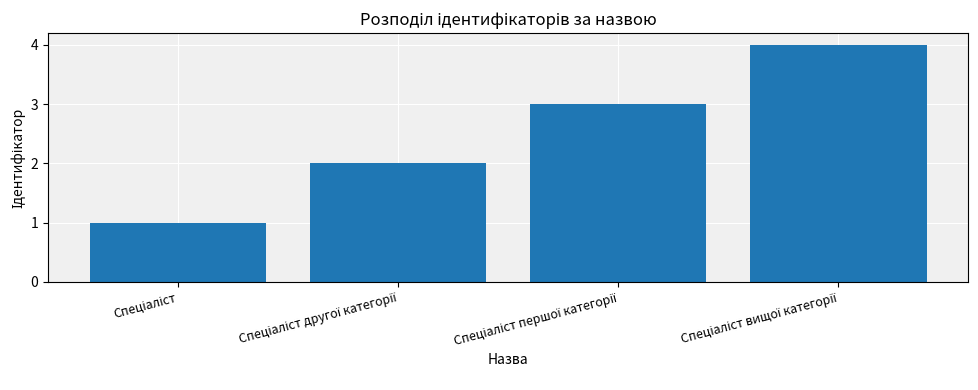

What is the sum of all values?

10